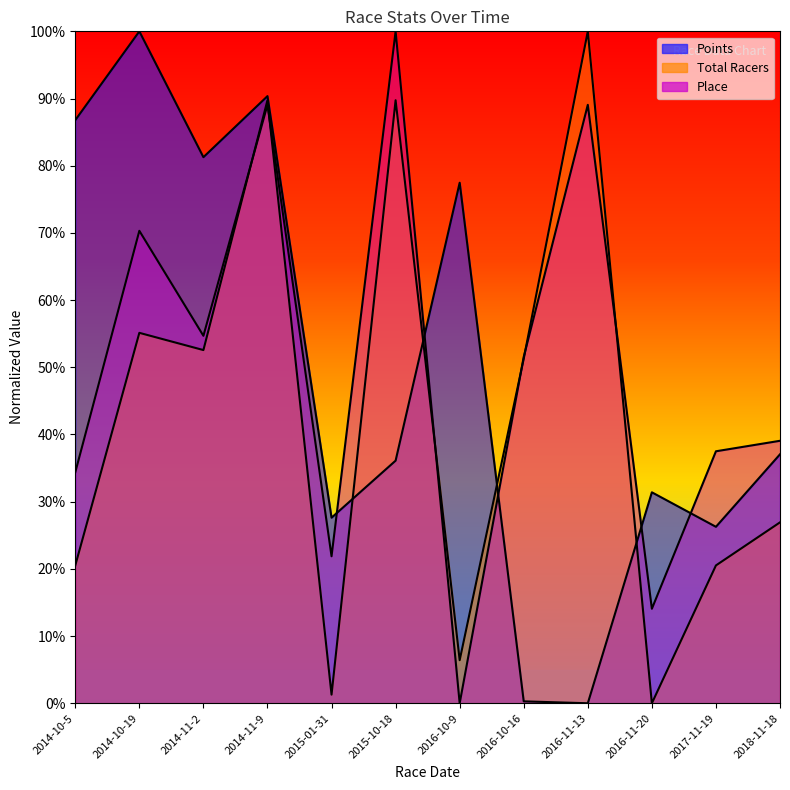

Reading right to left, list all the values displayed in this chart.

Points: 2018-11-18=37.1	2017-11-19=26.3	2016-11-20=31.4	2016-11-13=0.0	2016-10-16=0.3	2016-10-9=77.5	2015-10-18=36.1	2015-01-31=27.6	2014-11-9=90.4	2014-11-2=81.3	2014-10-19=100.0	2014-10-5=86.8
Total Racers: 2018-11-18=26.9	2017-11-19=20.5	2016-11-20=0.0	2016-11-13=100.0	2016-10-16=51.3	2016-10-9=6.4	2015-10-18=89.7	2015-01-31=1.3	2014-11-9=89.7	2014-11-2=52.6	2014-10-19=55.1	2014-10-5=20.5
Place: 2018-11-18=39.1	2017-11-19=37.5	2016-11-20=14.1	2016-11-13=89.1	2016-10-16=51.6	2016-10-9=0.0	2015-10-18=100.0	2015-01-31=21.9	2014-11-9=89.1	2014-11-2=54.7	2014-10-19=70.3	2014-10-5=34.4